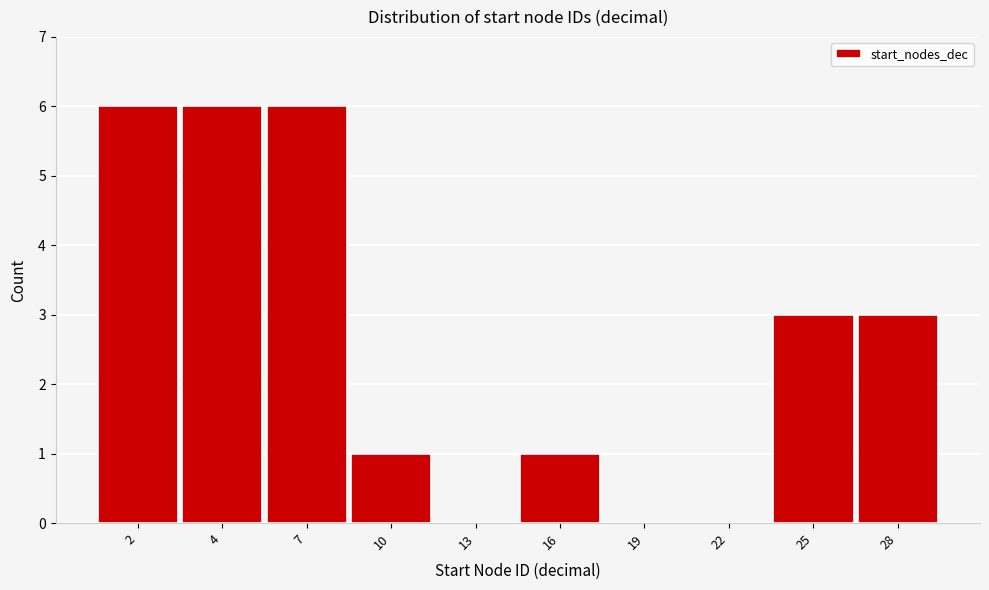

Reading left to right, what are all the values shown in this chart?

2=6	4=6	7=6	10=1	13=0	16=1	19=0	22=0	25=3	28=3